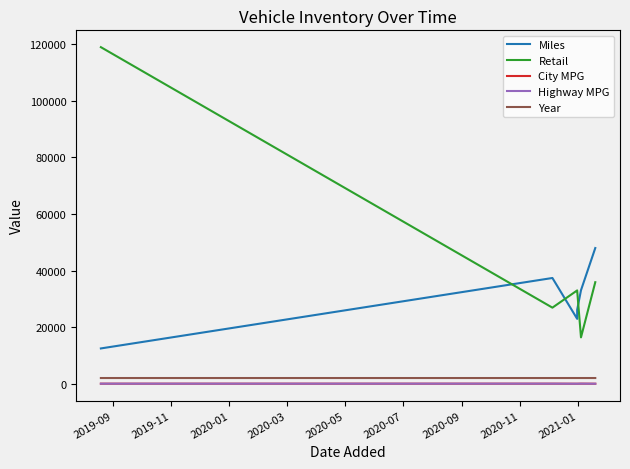

What is the difference between the second highest and second lowest values in the Retail series?

9000